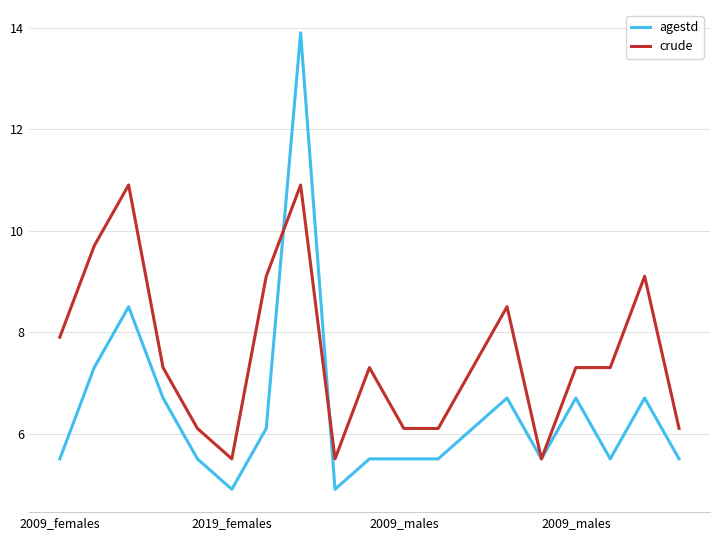

Which series has the widest spread of values?

agestd